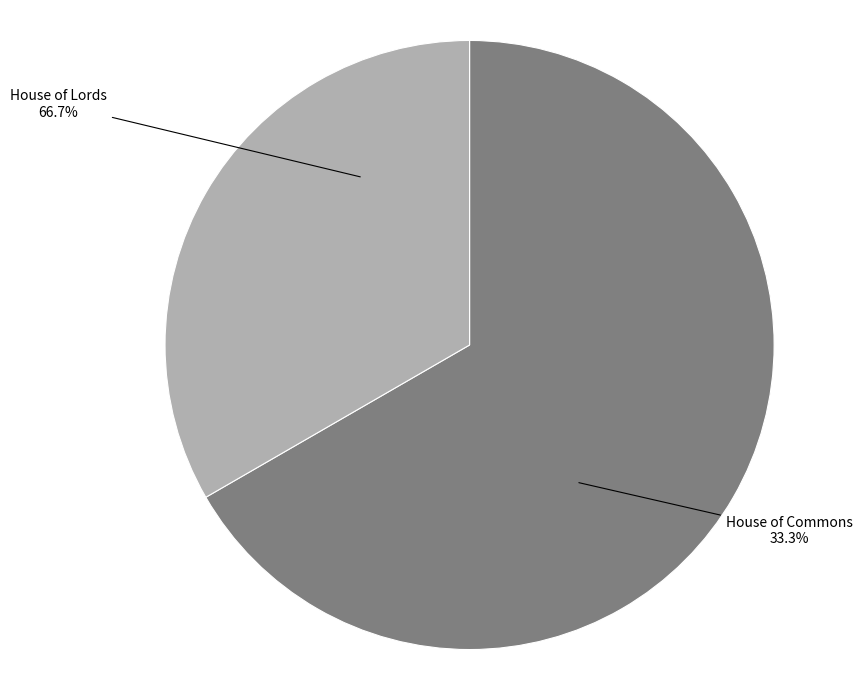

How many slices are in this pie chart?

2